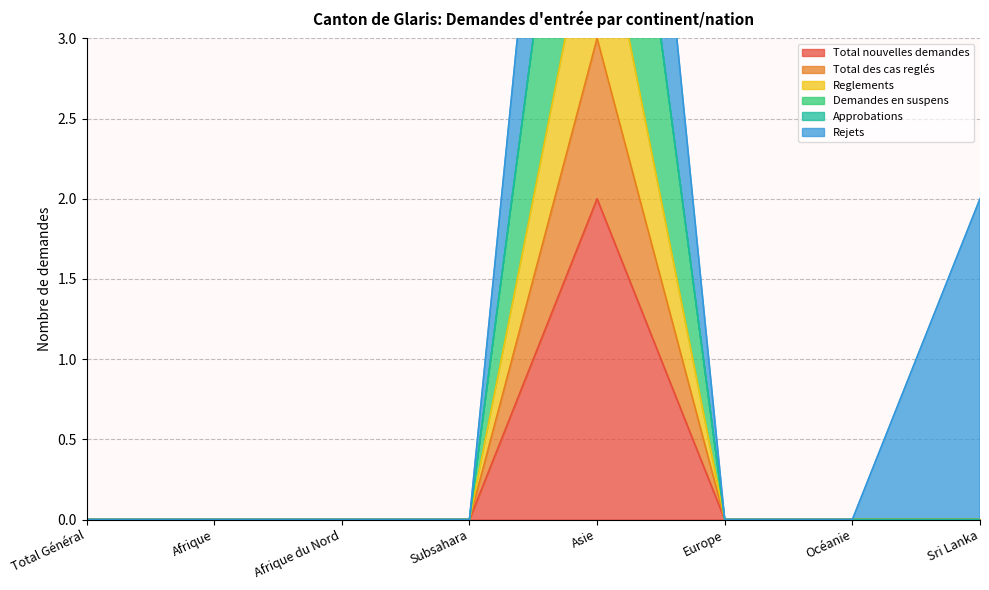

What is the difference between the maximum and minimum values in the Reglements series?

4